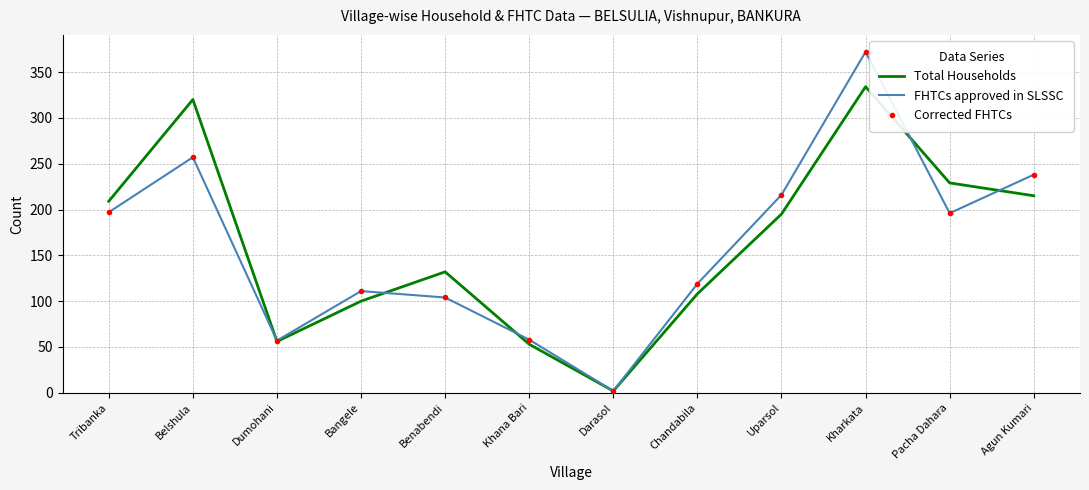

At Agun Kumari, list the series in order from smallest to largest.

Total Households, FHTCs approved in SLSSC, Corrected FHTCs